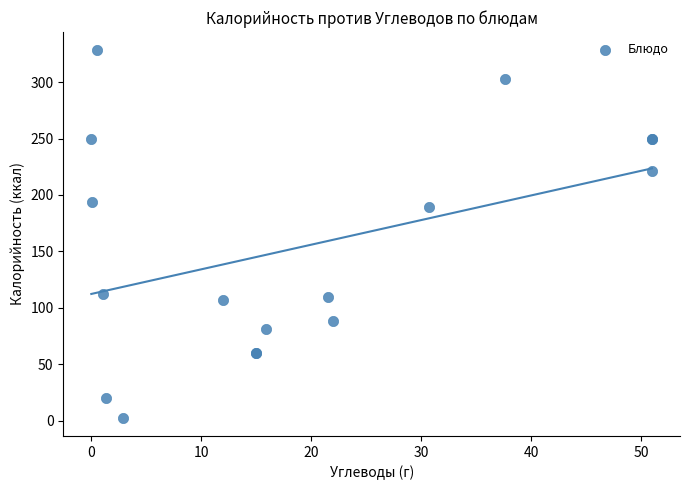

What Y value in the scatter plot is closest to 165?

189.8